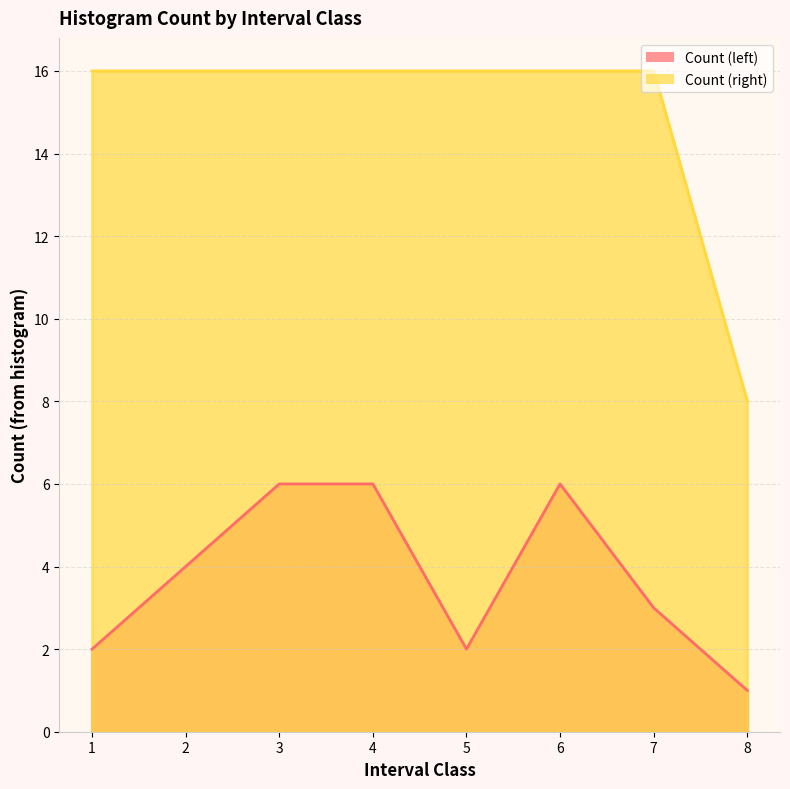

True or false: Count (left) and Count (right) cross at least once.

False